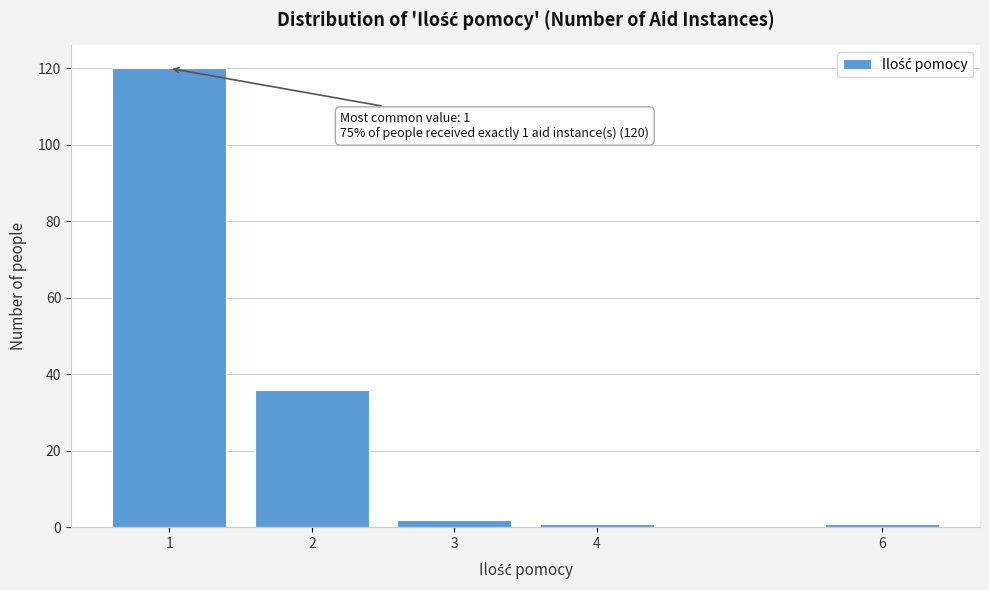

Reading left to right, list all the values displayed in this chart.

1=120	2=36	3=2	4=1	6=1